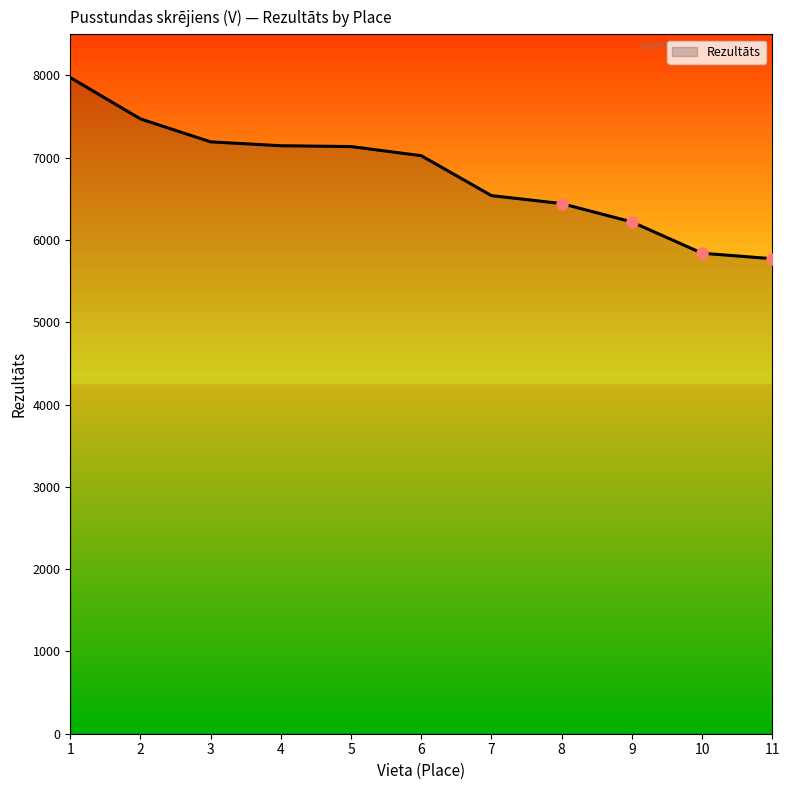

How many series are shown in this chart?

1